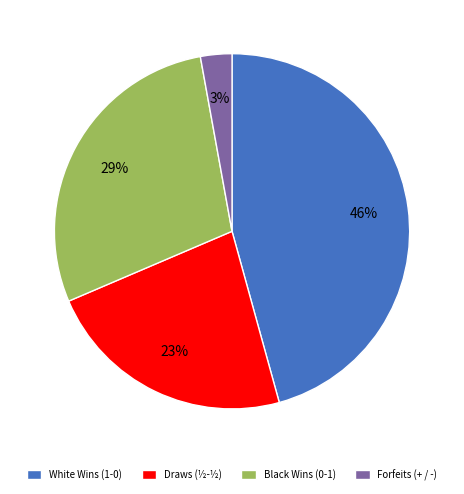

Is there a majority slice in this chart?

No